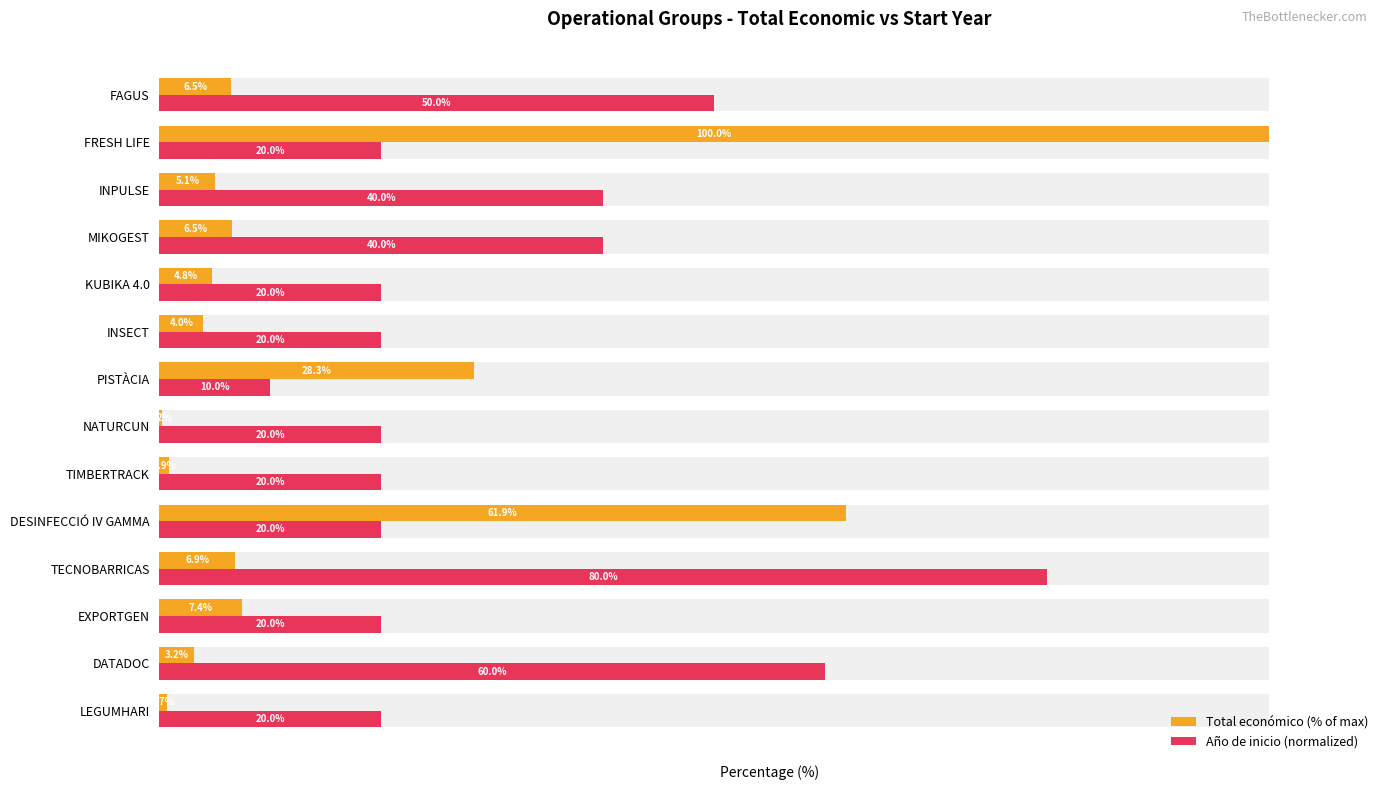

Between LEGUMHARI and MIKOGEST, which series saw the biggest shift?

Año de inicio (normalized)